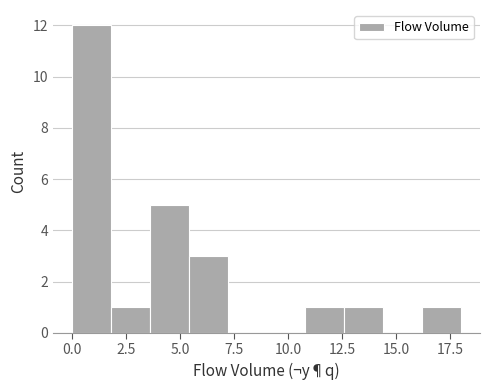

Around what value on the x-axis is the tallest bar? Give the approximate position of its centre, as read against the axis.

1.0